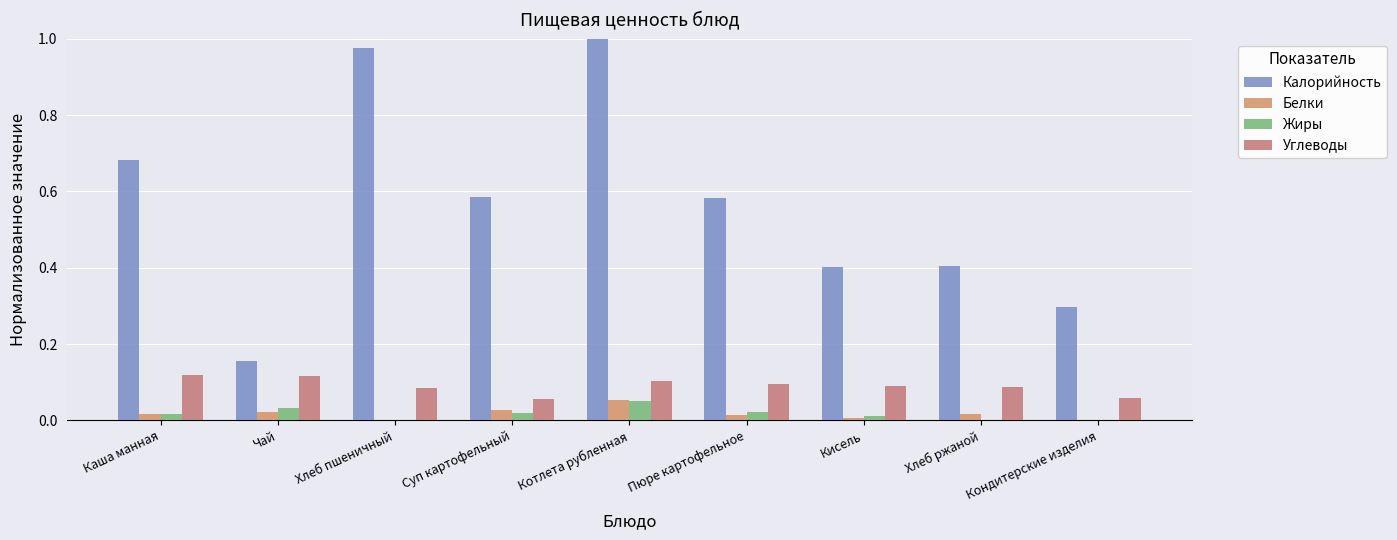

Does the chart contain stacked bars?

No